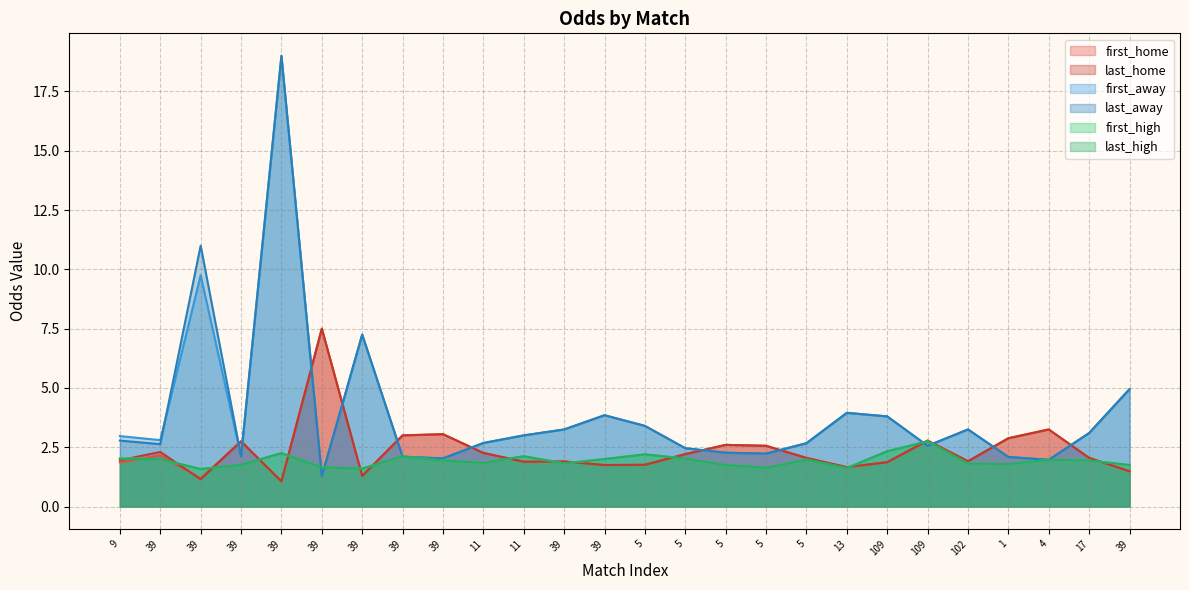

Where do last_home and first_away first cross each other?

39 and 39